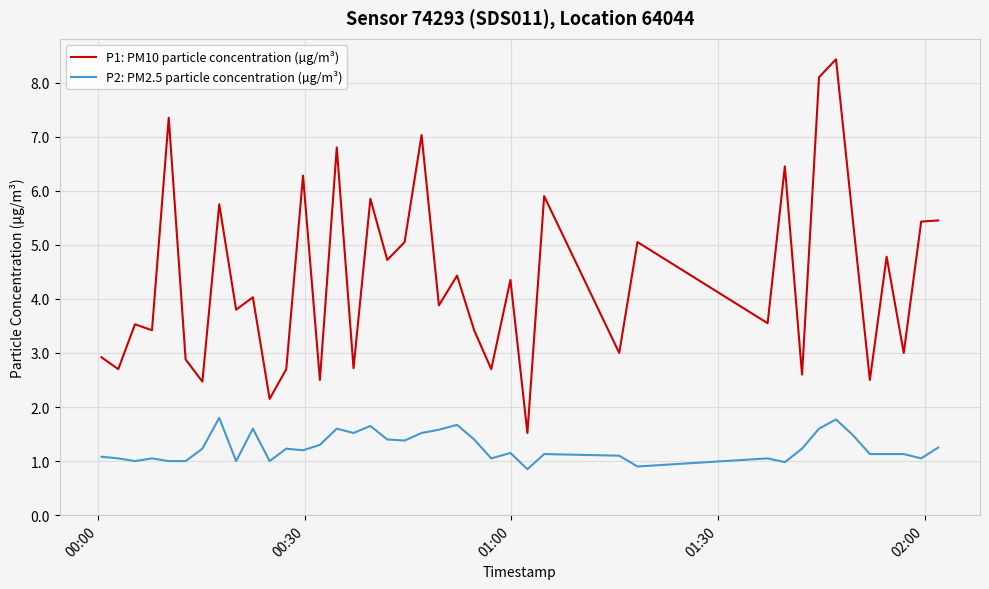

Which series has the largest total across all categories?

P1: PM10 particle concentration (µg/m³)